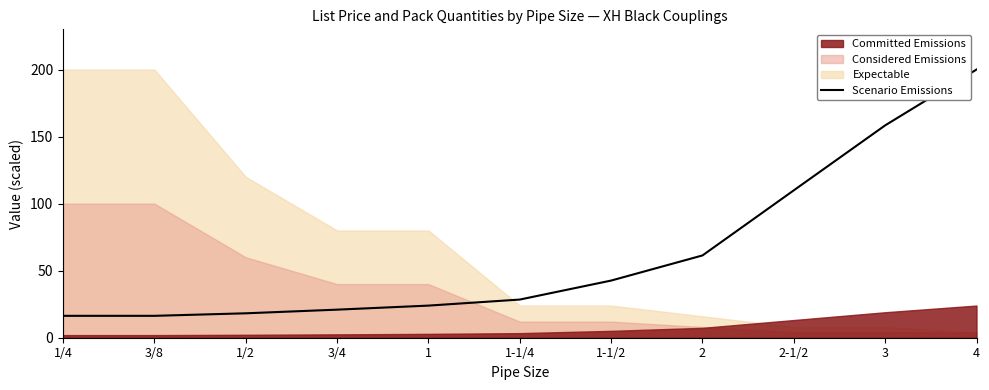

What is the label of the 1st point from the left?

1/4